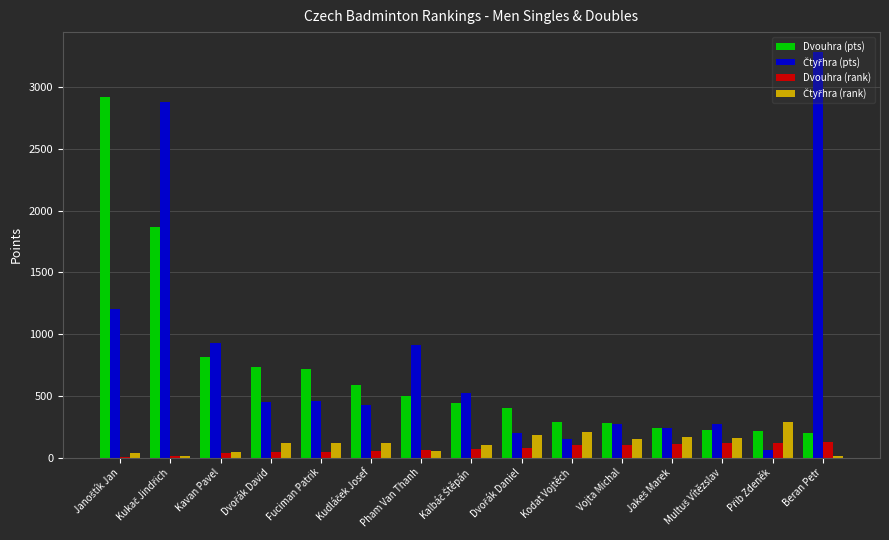

What is the highest value of the Dvouhra (rank) series?

125